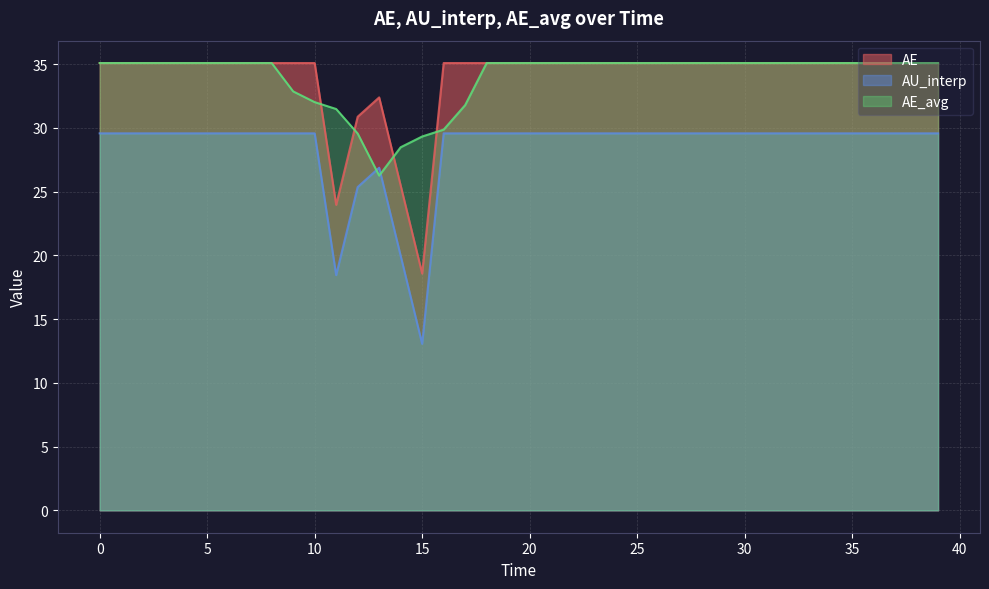

What is the value of the AU_interp point at the 18th from the left?

29.6